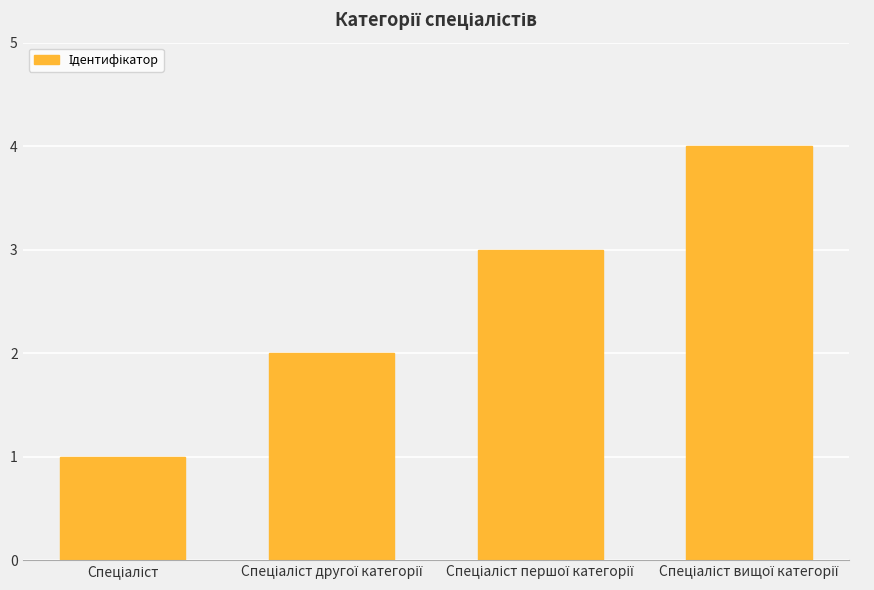

What is the greatest value displayed?

4